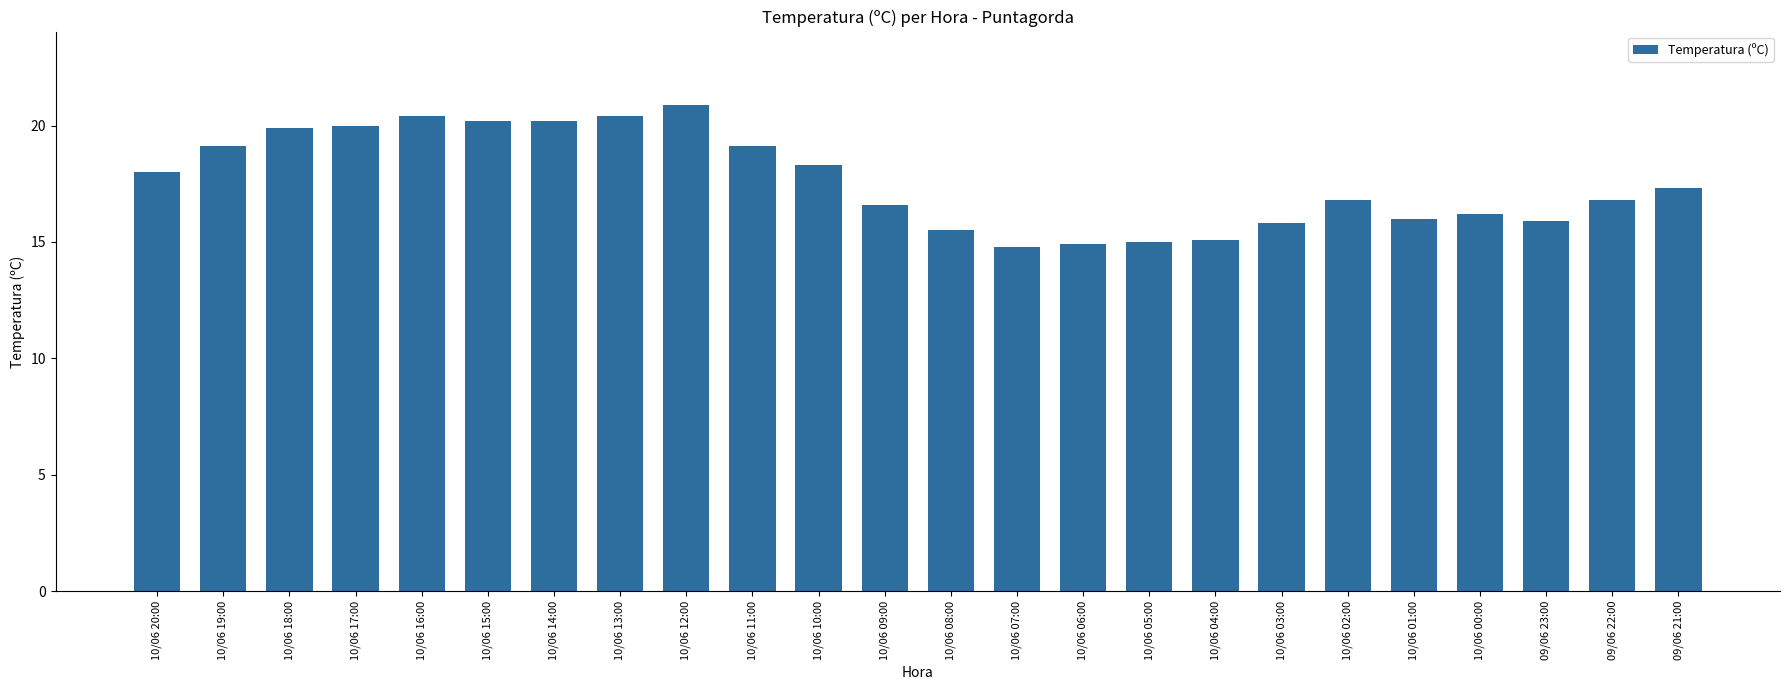

What is the change in value from 10/06 16:00 to 09/06 22:00?

-3.6